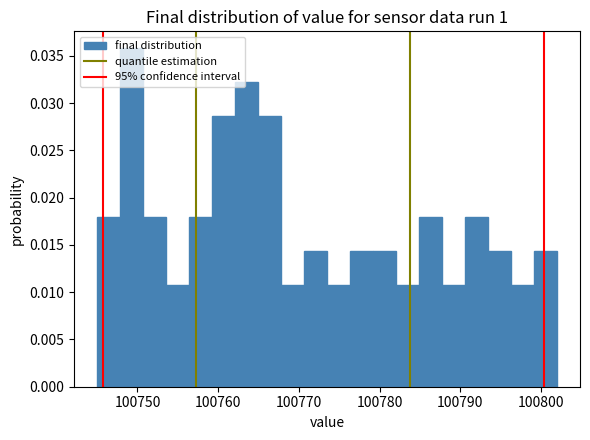

Read against the x-axis, roughly where is the centre of the tallest bar?

100749